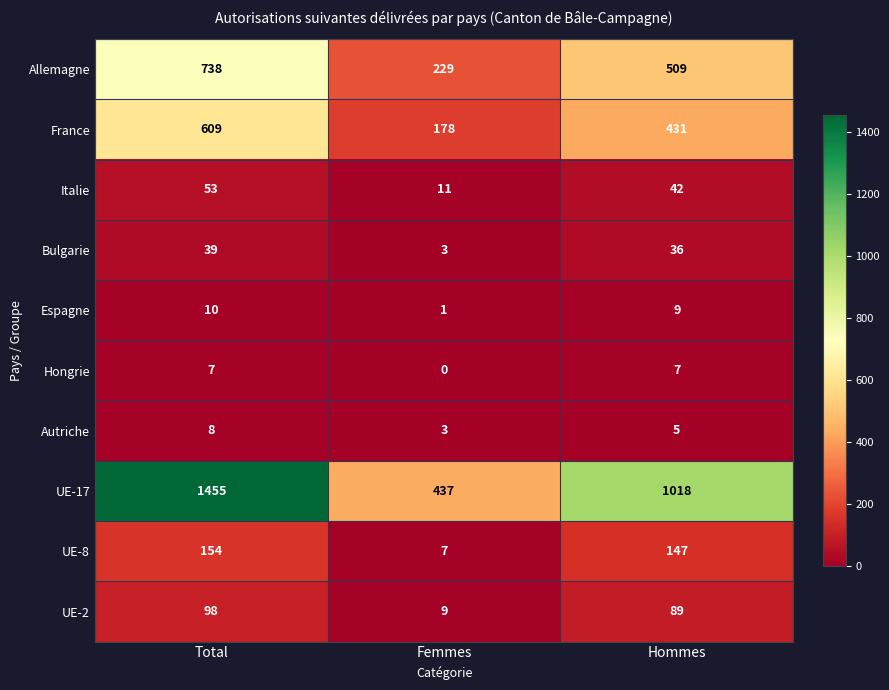

Reading left to right, what are all the values shown in this chart?

Allemagne: 738	229	509
France: 609	178	431
Italie: 53	11	42
Bulgarie: 39	3	36
Espagne: 10	1	9
Hongrie: 7	0	7
Autriche: 8	3	5
UE-17: 1455	437	1018
UE-8: 154	7	147
UE-2: 98	9	89